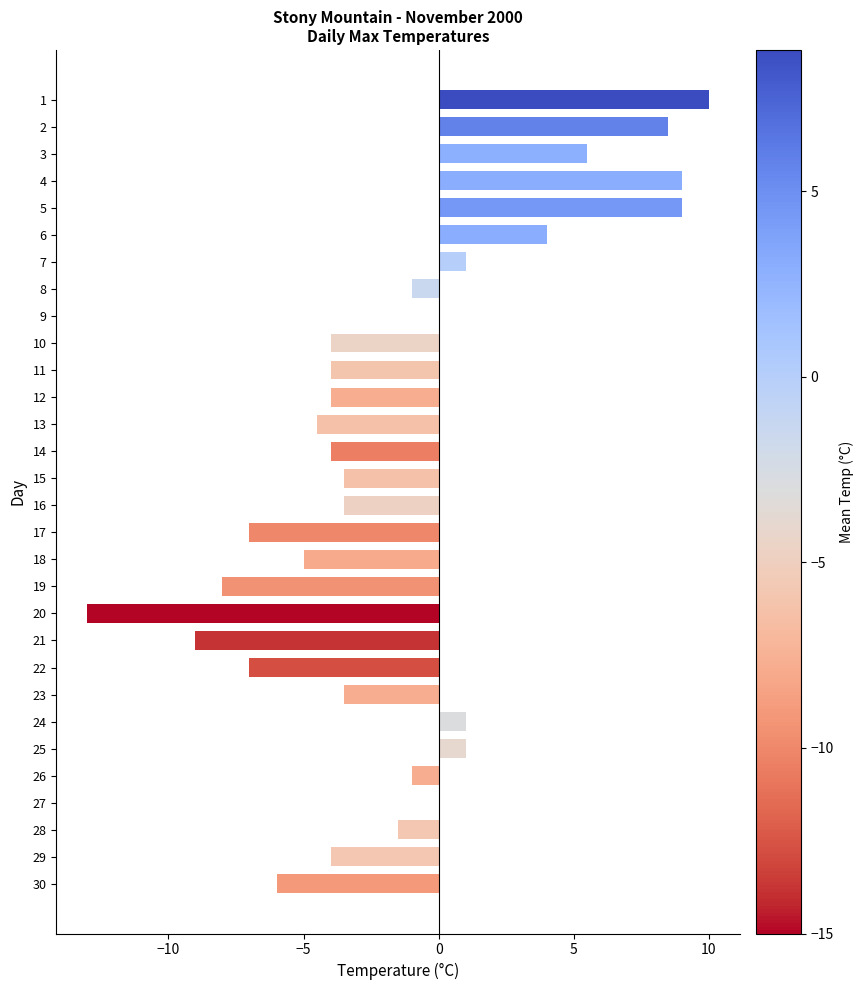

Is it true that the value at 12 is -2.7?

False